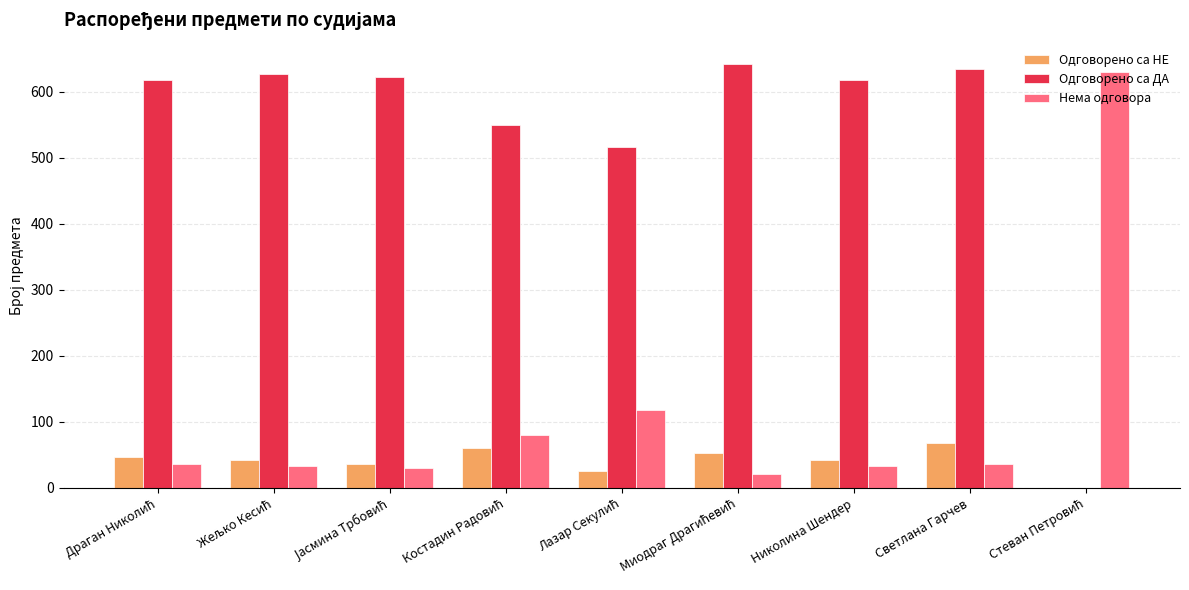

True or false: Нема одговора has a value of 33 at Николина Шендер.

True